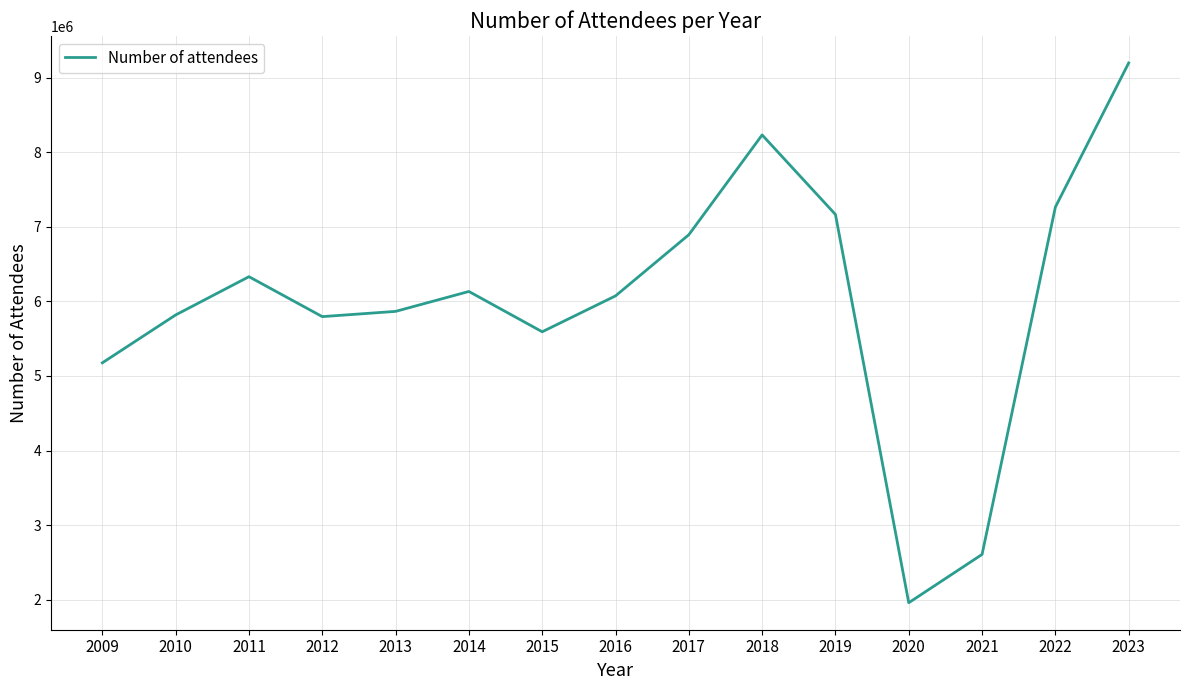

The value at 2014 is 9868874. True or false?

False